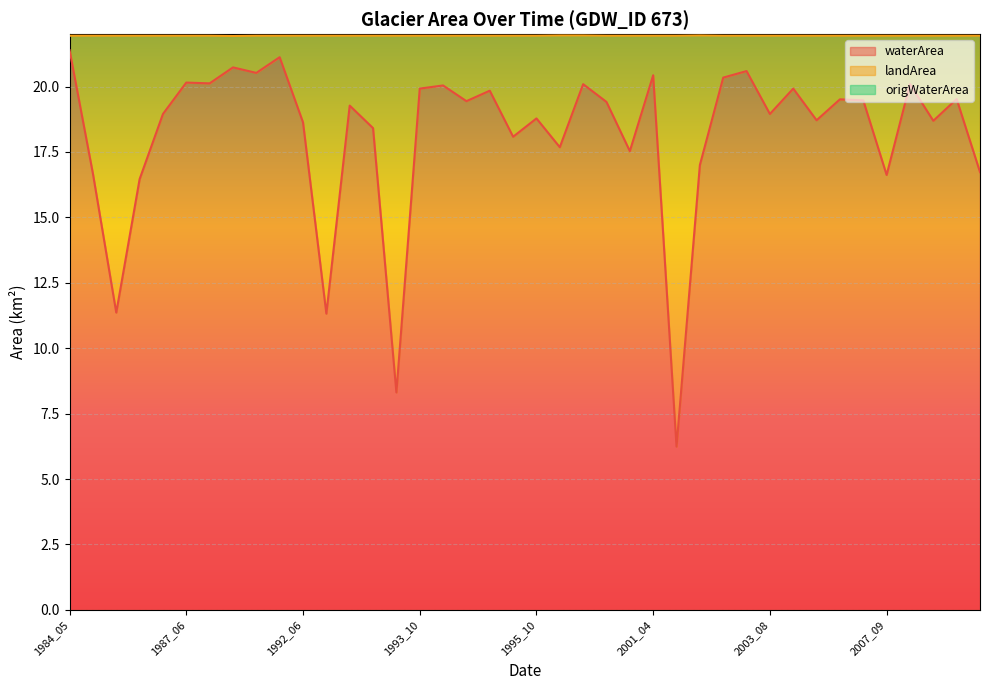

Is it true that waterArea equals 30.5 at 1985_10?

False